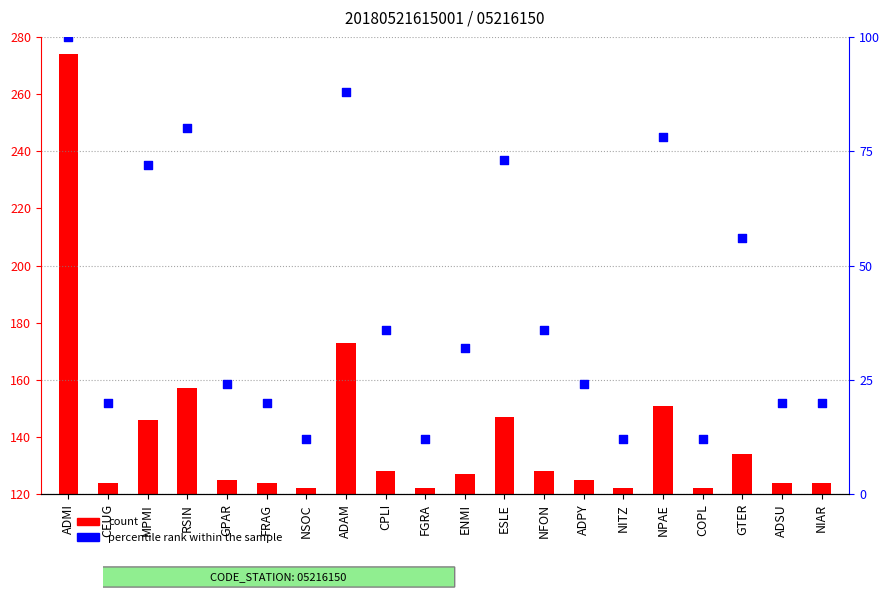

Is the value of percentile rank within the sample at RSIN greater than the value of count at RSIN?

Yes